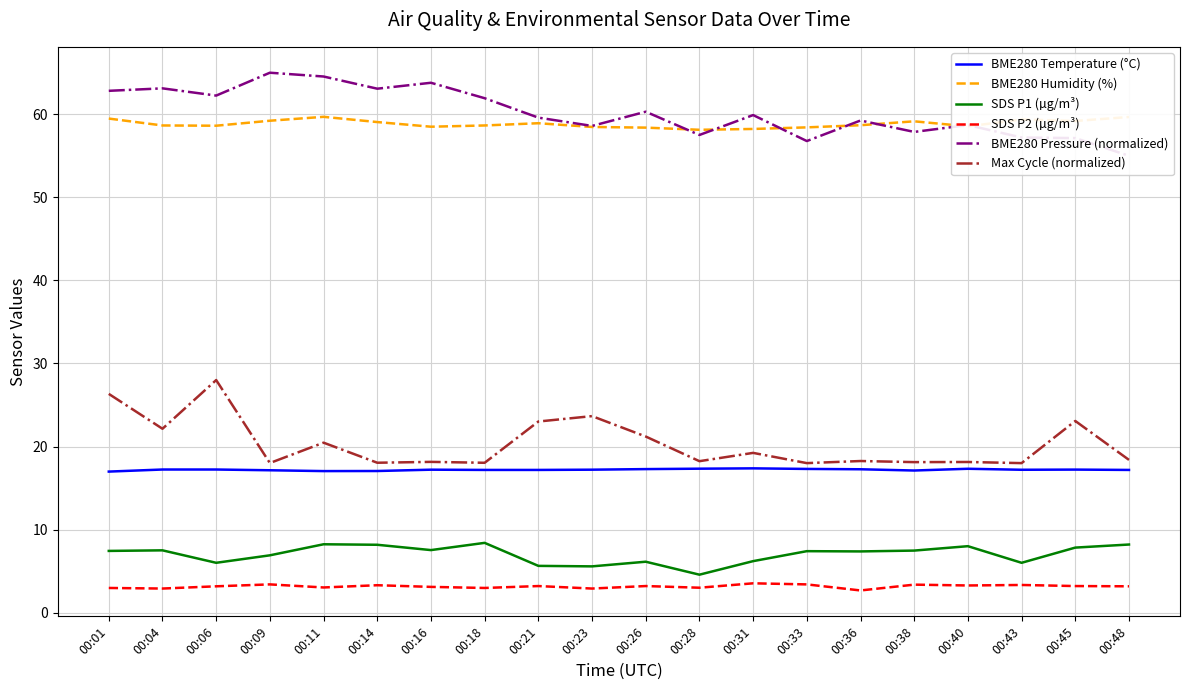

The BME280 Temperature (°C) series shows 22.6 at 00:01. True or false?

False